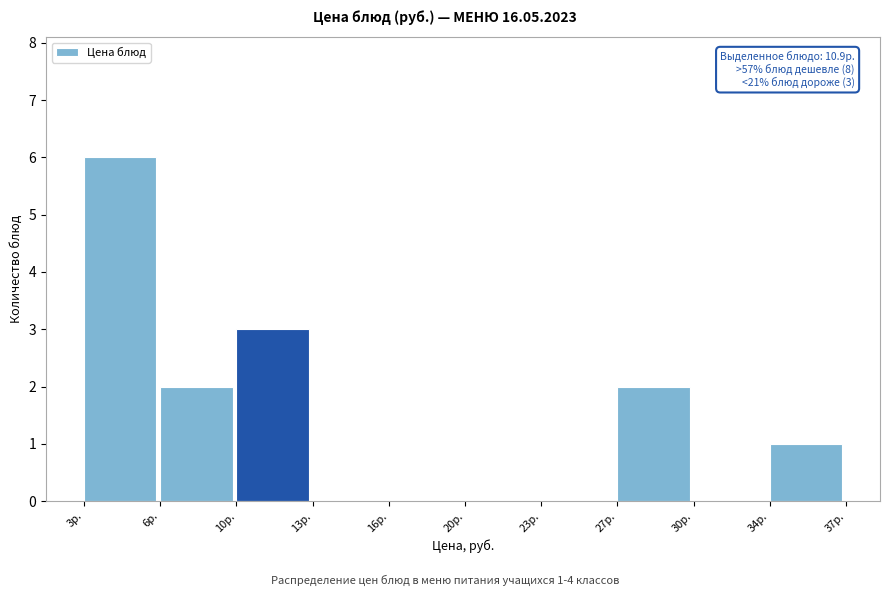

Reading left to right, what are all the values shown in this chart?

3р.=6	6р.=2	10р.=3	13р.=0	16р.=0	20р.=0	23р.=0	27р.=2	30р.=0	34р.=1